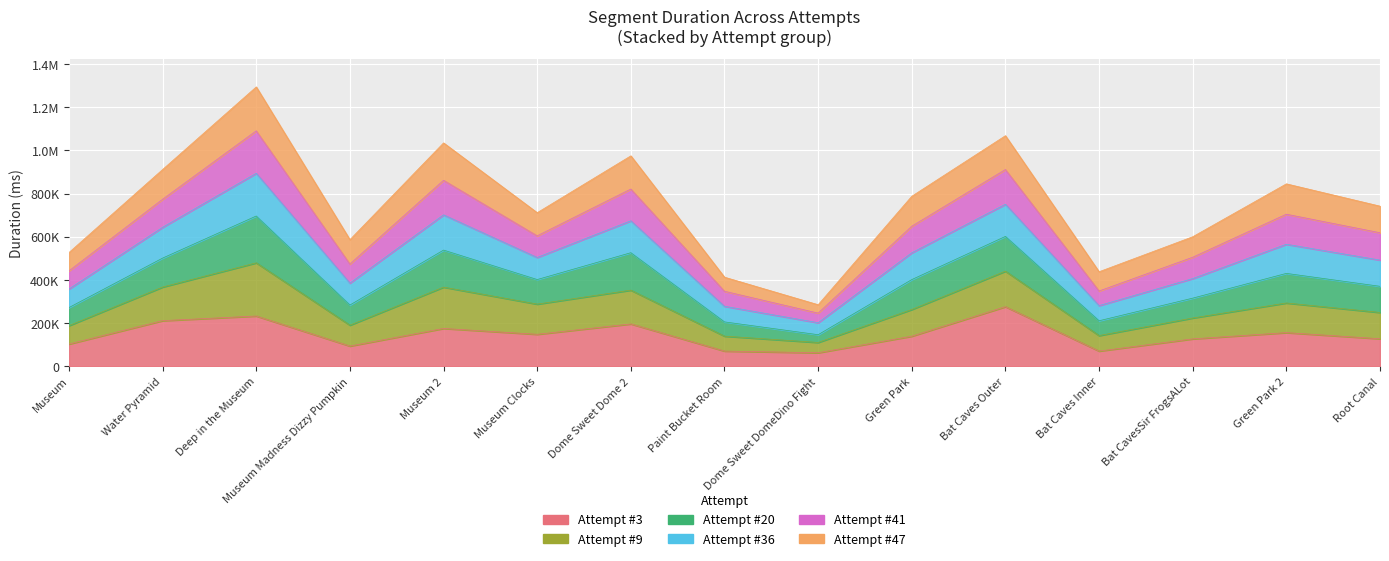

At which label does Attempt #20 reach its peak?

Deep in the Museum